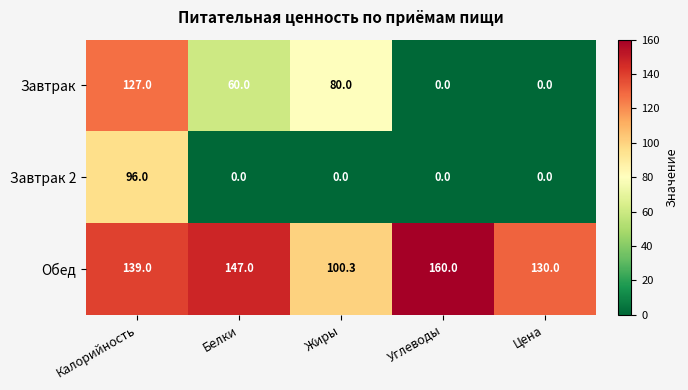

Reading right to left, transcribe all the data shown in this chart.

Завтрак: 0.0	0.0	80.0	60.0	127.0
Завтрак 2: 0.0	0.0	0.0	0.0	96.0
Обед: 130.0	160.0	100.3	147.0	139.0